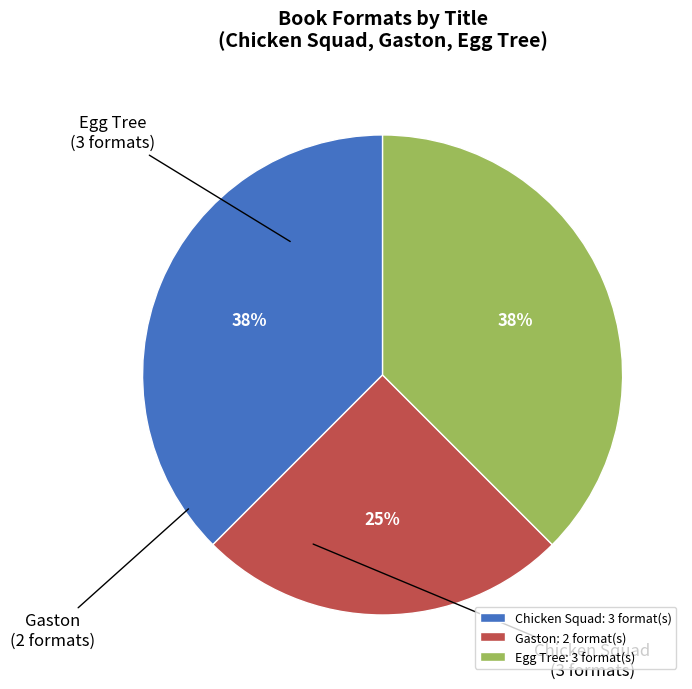

Does Chicken Squad represent more than half of the total?

No